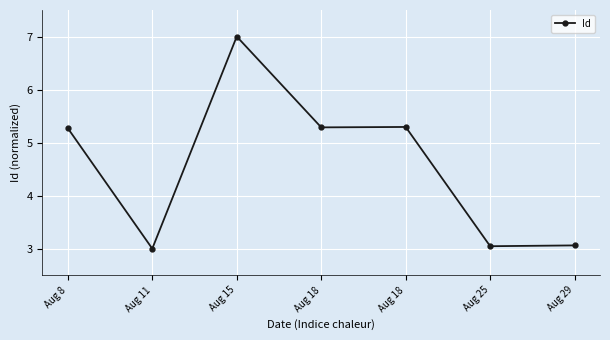

What is the ratio of the value at Aug 18 to the value at Aug 11?

1.8